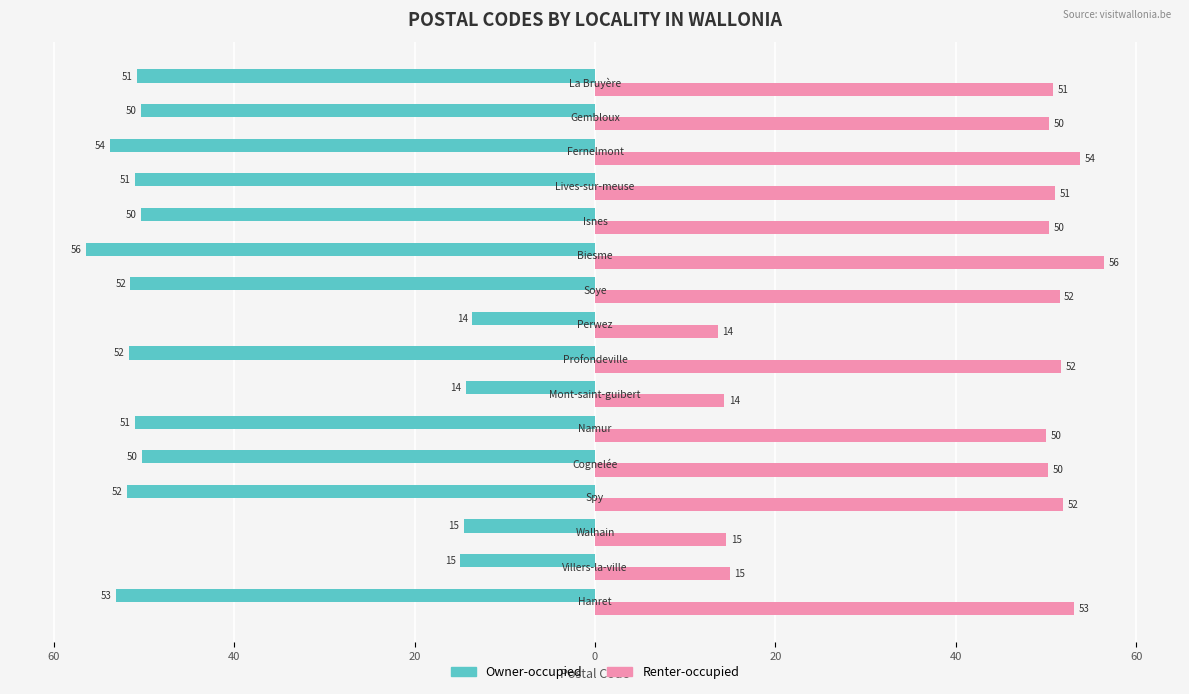

What are all the series names shown in the legend?

Owner-occupied, Renter-occupied